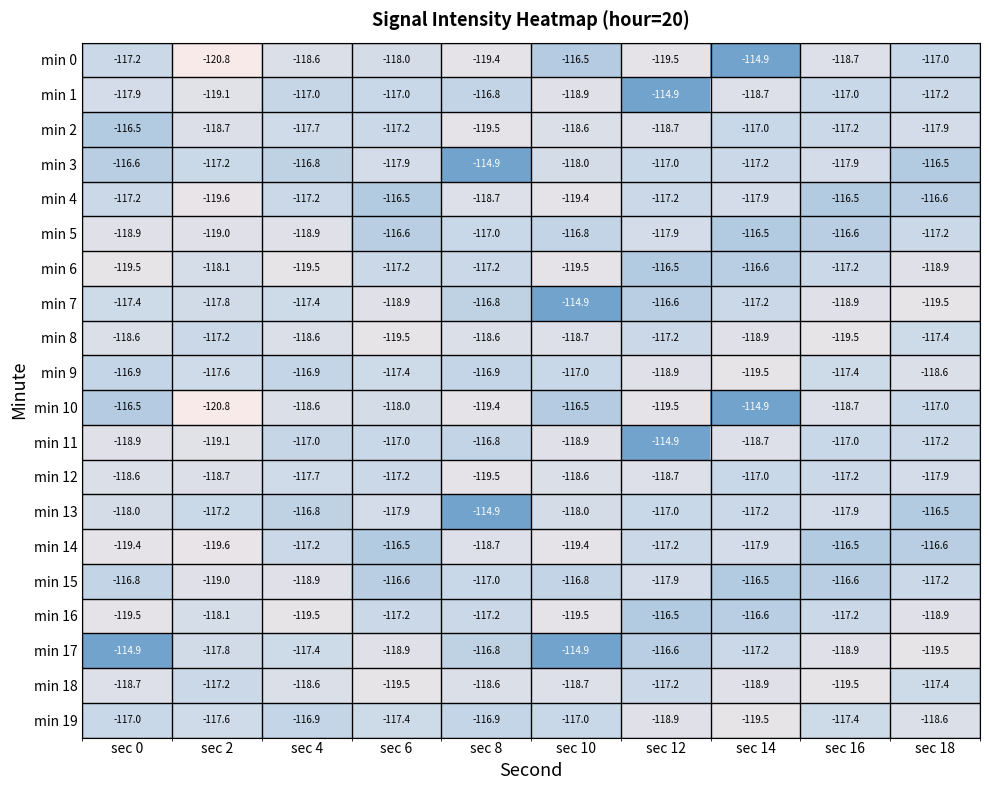

What is the spread (max minus min) of values at sec 4?

2.7